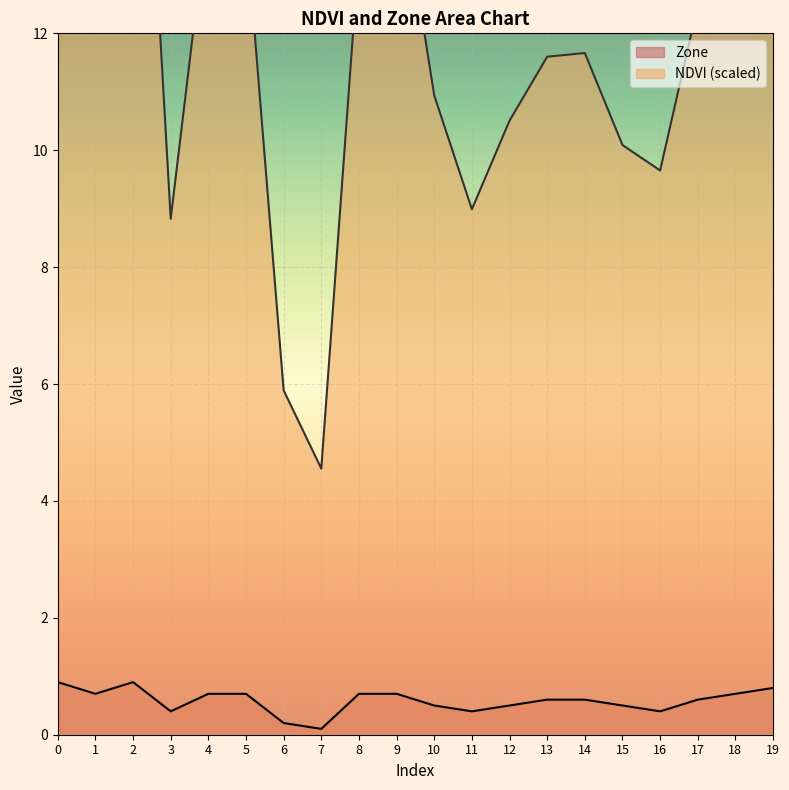

What is the value of the Zone point at the 18th from the left?

0.6